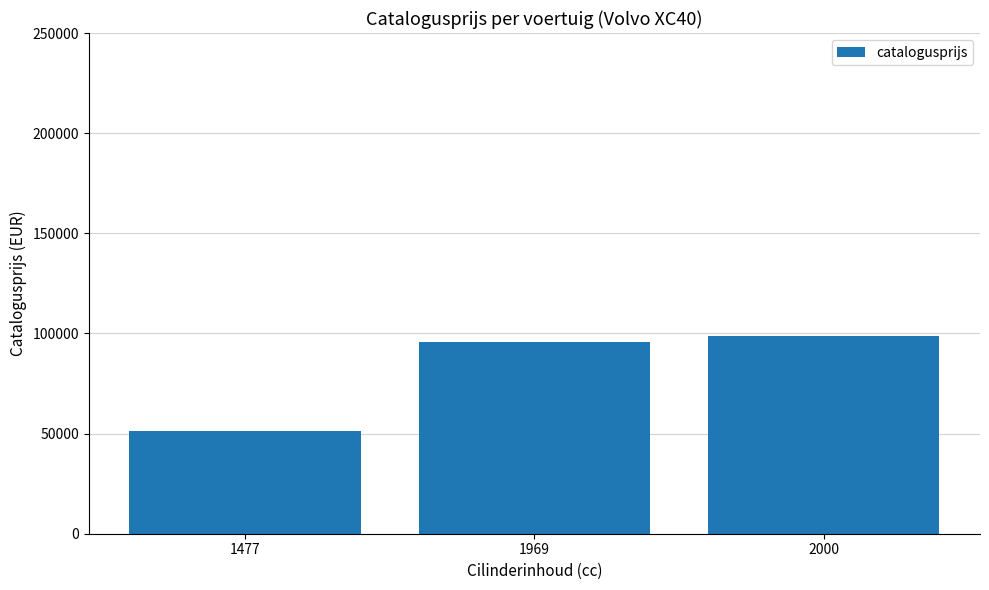

Which category has the highest value across all series?

2000